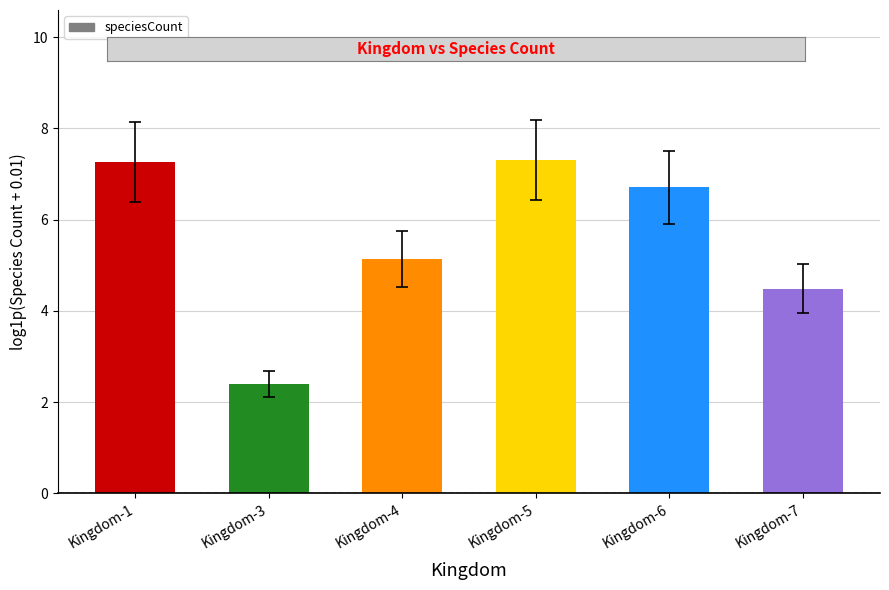

What is the difference between the maximum and second lowest values?

2.8